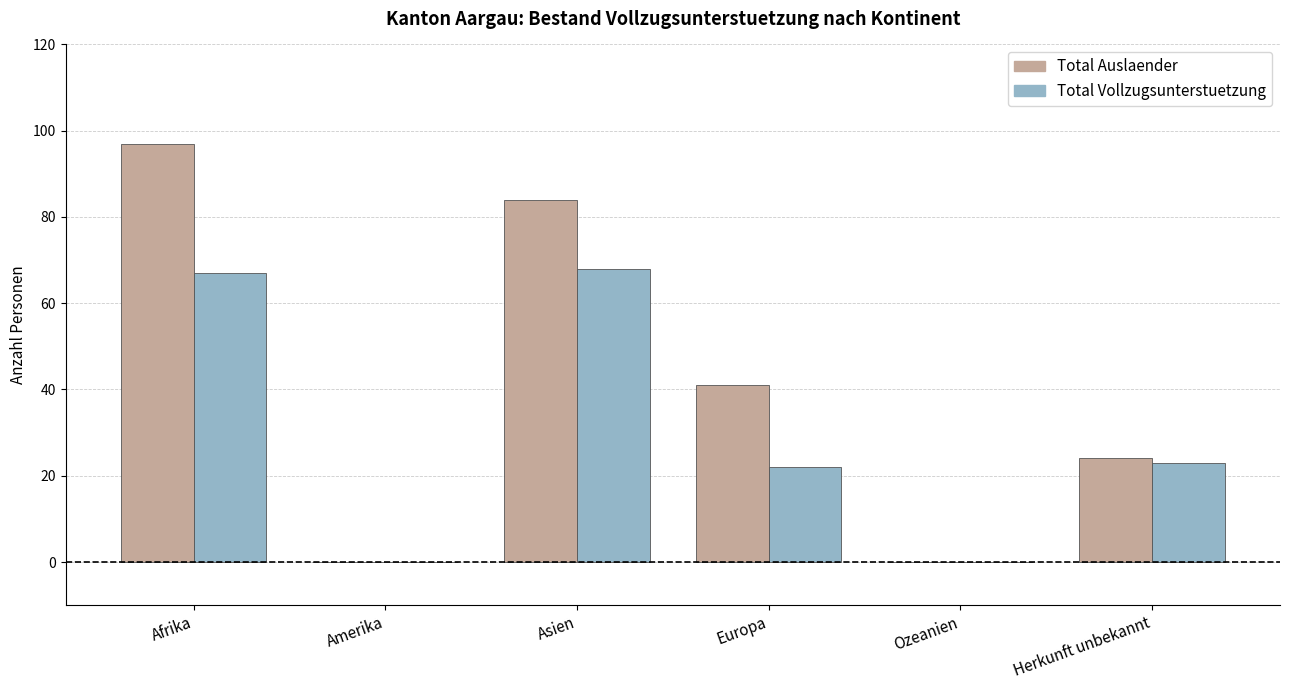

What are all the series names shown in the legend?

Total Auslaender, Total Vollzugsunterstuetzung